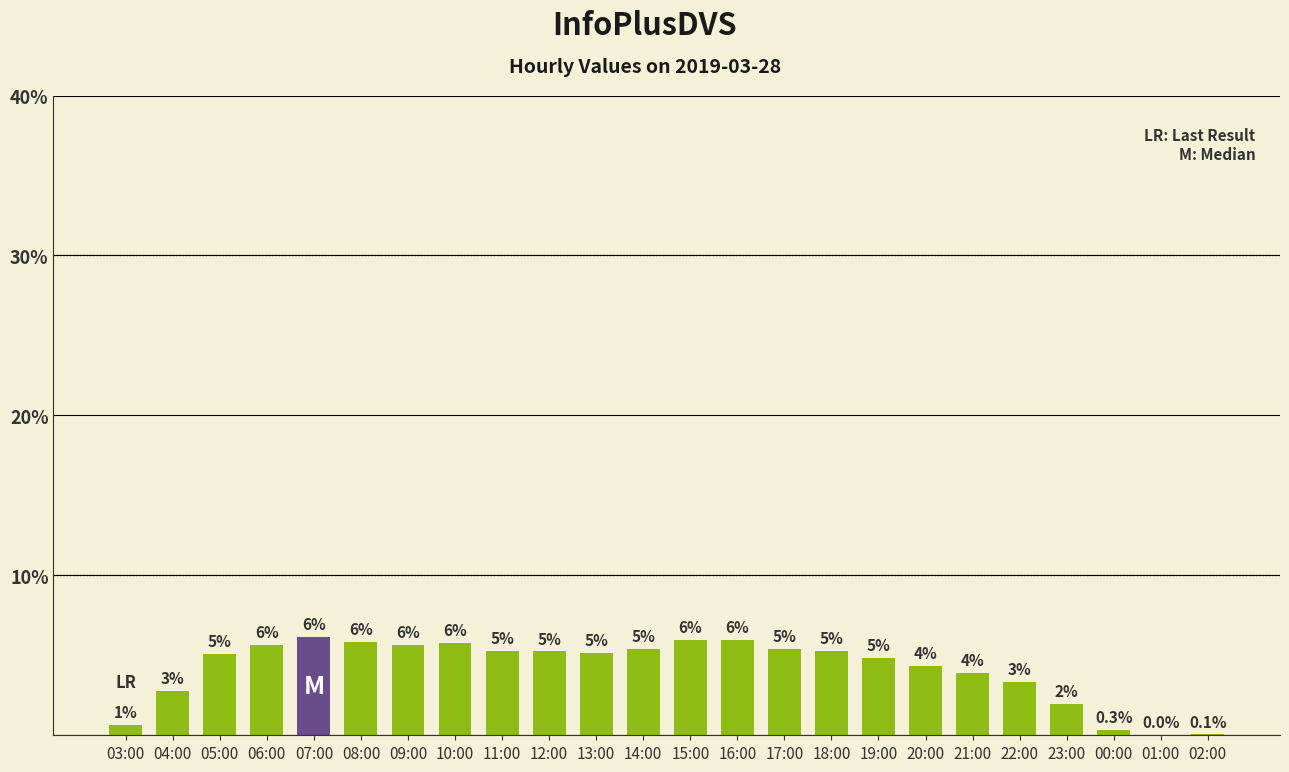

Are the bars horizontal?

No